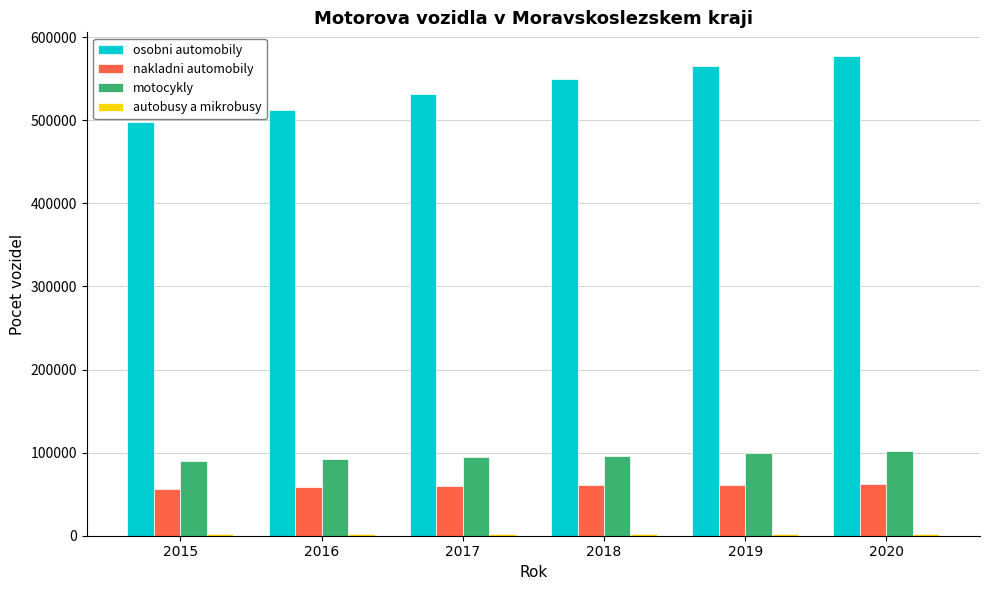

What is the sum of all osobni automobily values?

3233040